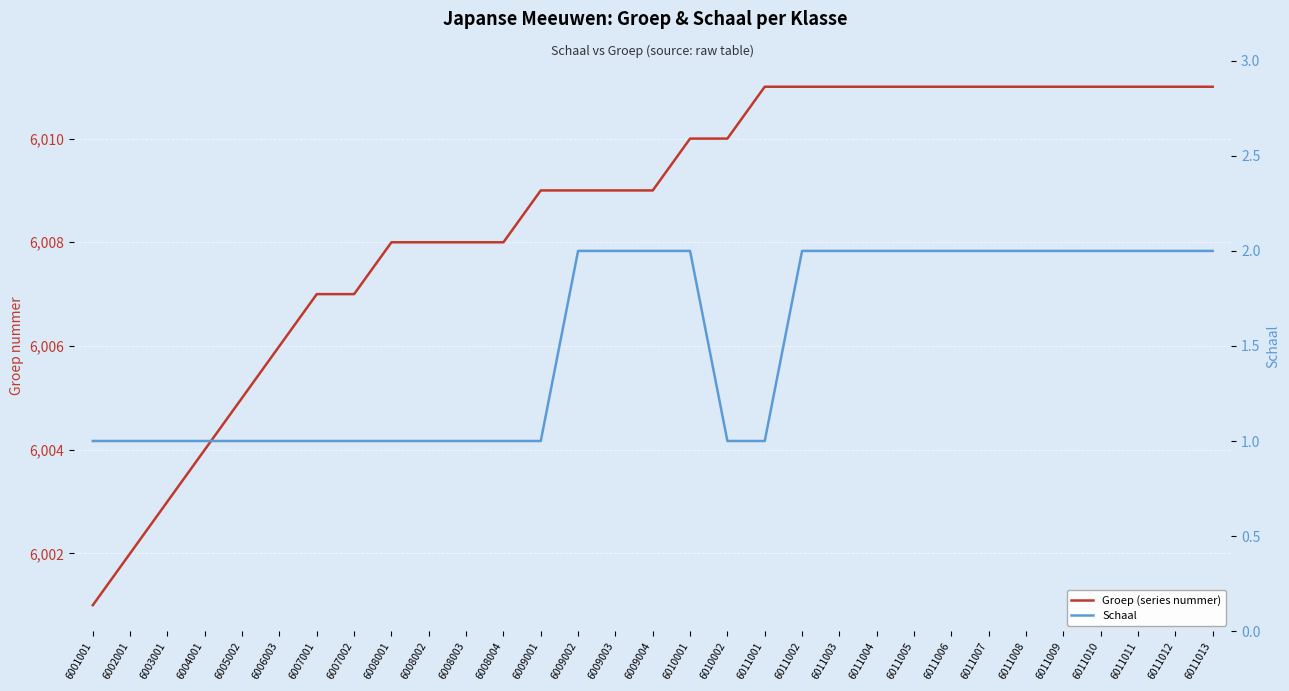

Which label corresponds to the smallest value in the chart?

6001001